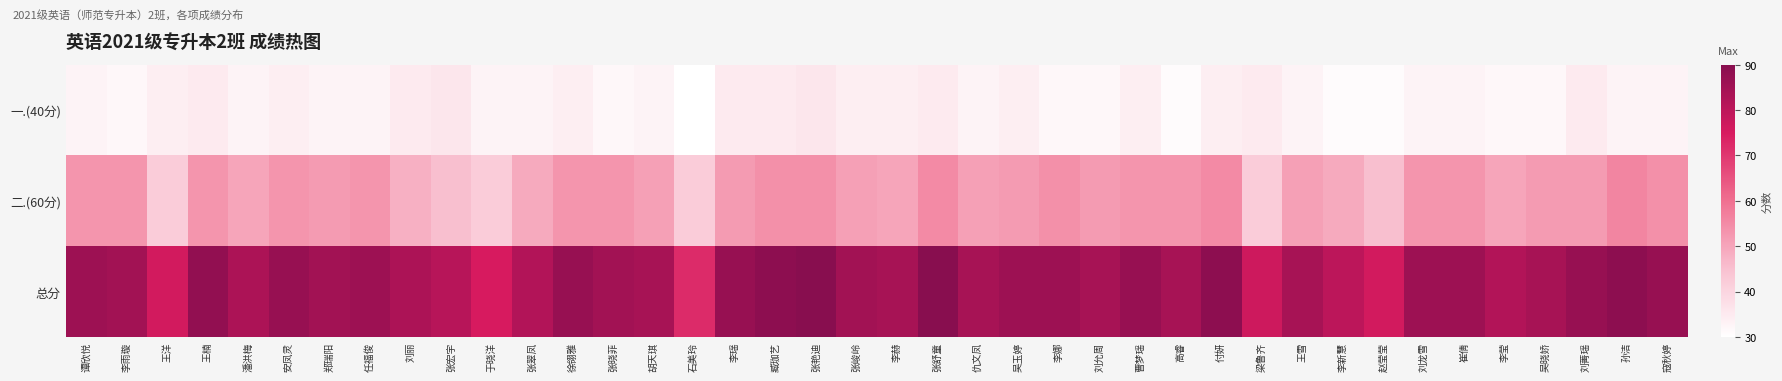

What is the spread (max minus min) of values at 于晓洋?

42